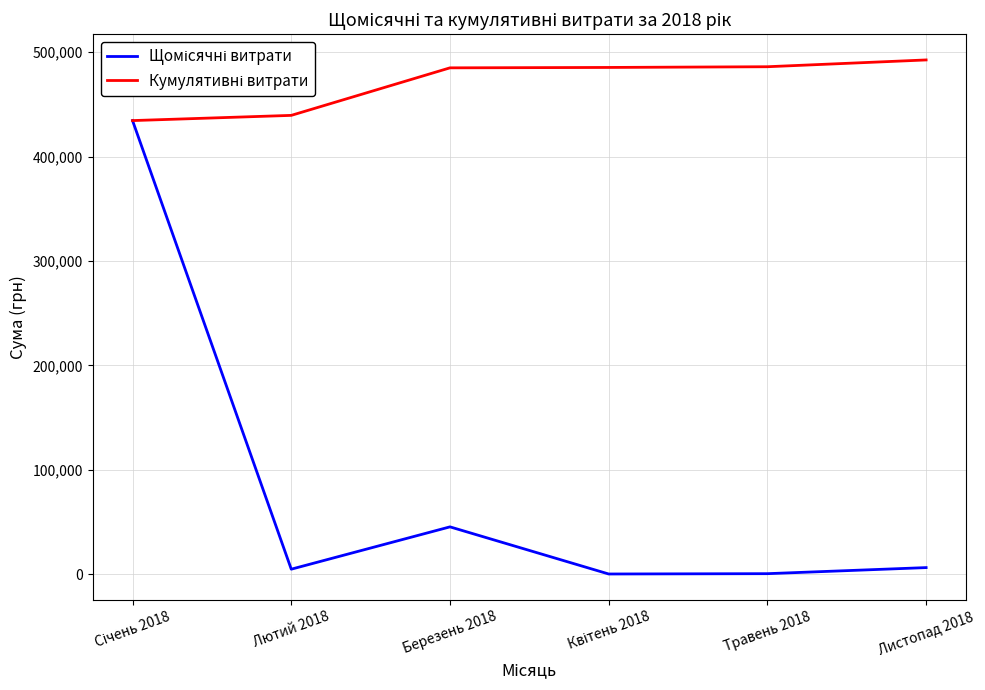

What is the label of the 4th point from the right?

Березень 2018